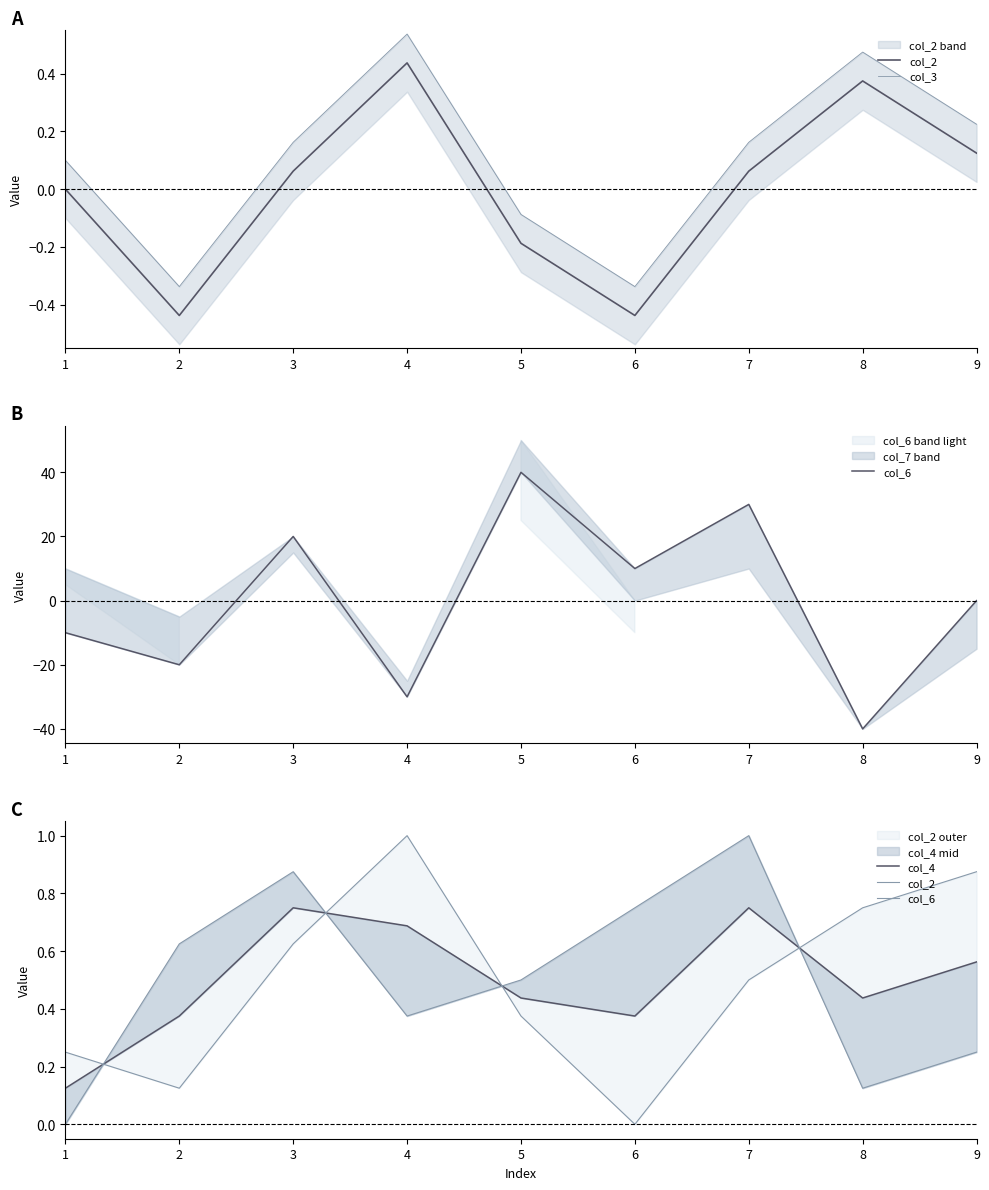

True or false: col_4 and col_3 intersect in this chart.

True